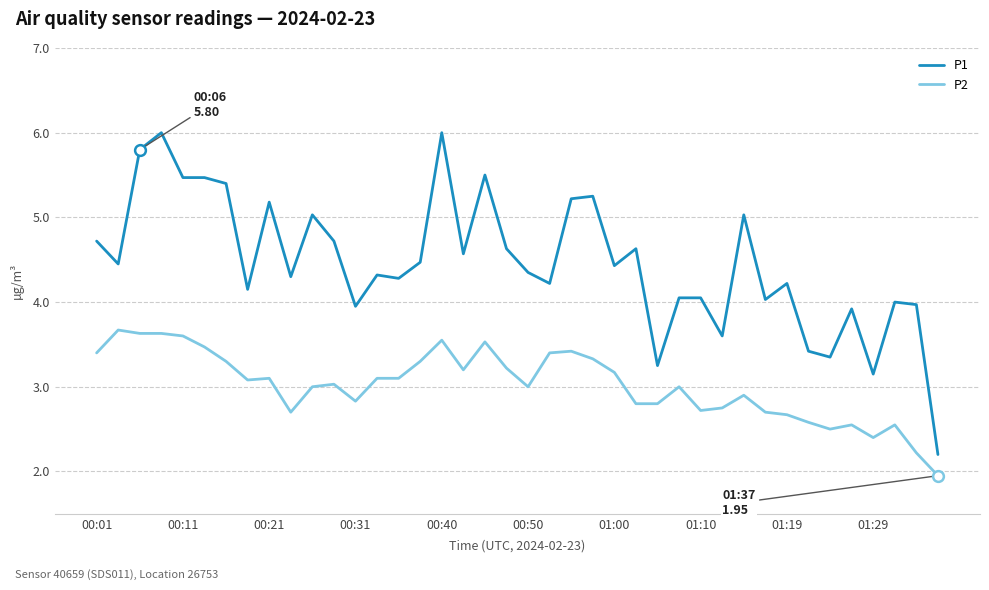

Which series has the largest total across all categories?

P1